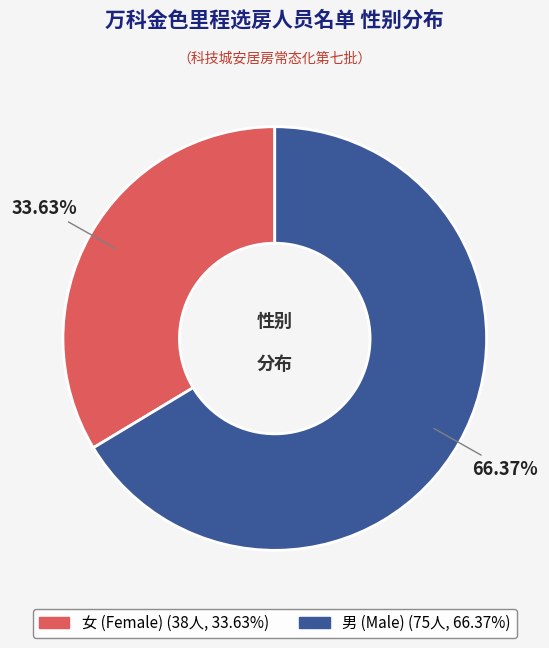

To the nearest percent, what percentage of the pie is 男?

66%